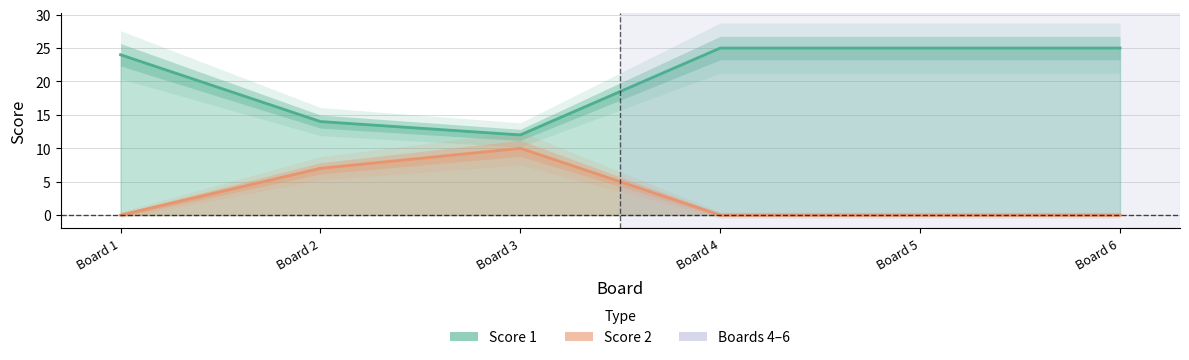

Which category has the highest value in the Score 2 series?

Board 3